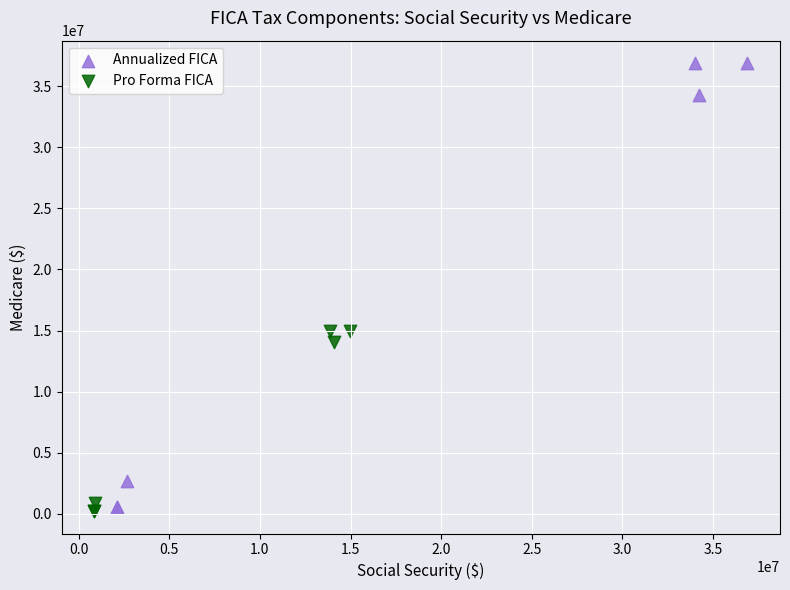

Which series has the widest spread of Y values?

Annualized FICA